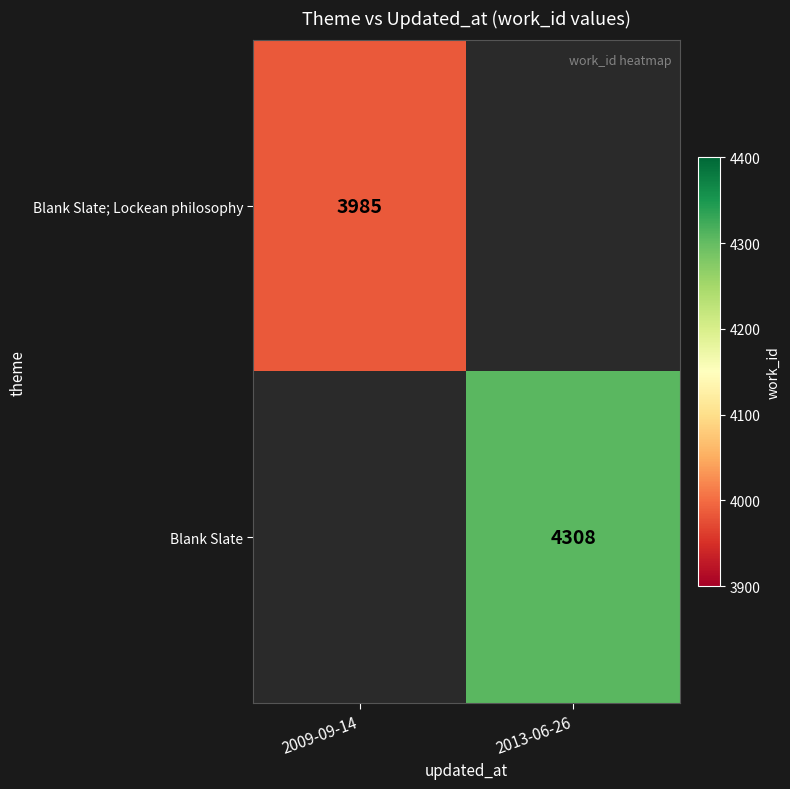

What is the maximum value shown in the chart?

4308.0